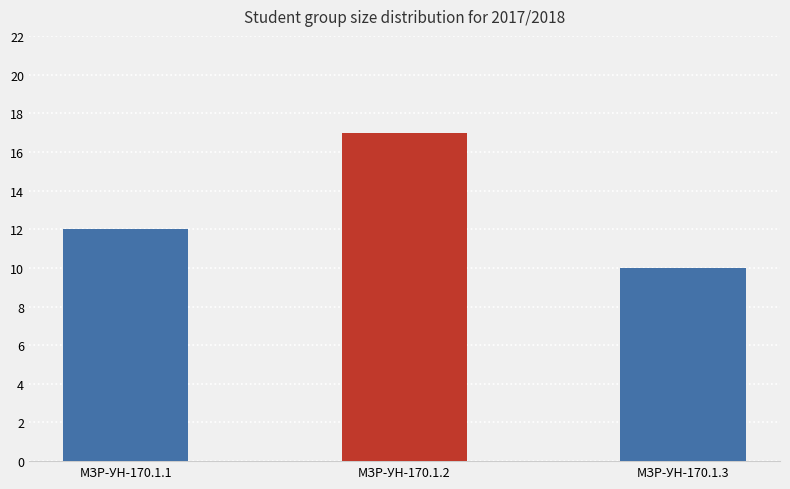

List the labels in order of value, largest first.

МЗР-УН-170.1.2, МЗР-УН-170.1.1, МЗР-УН-170.1.3